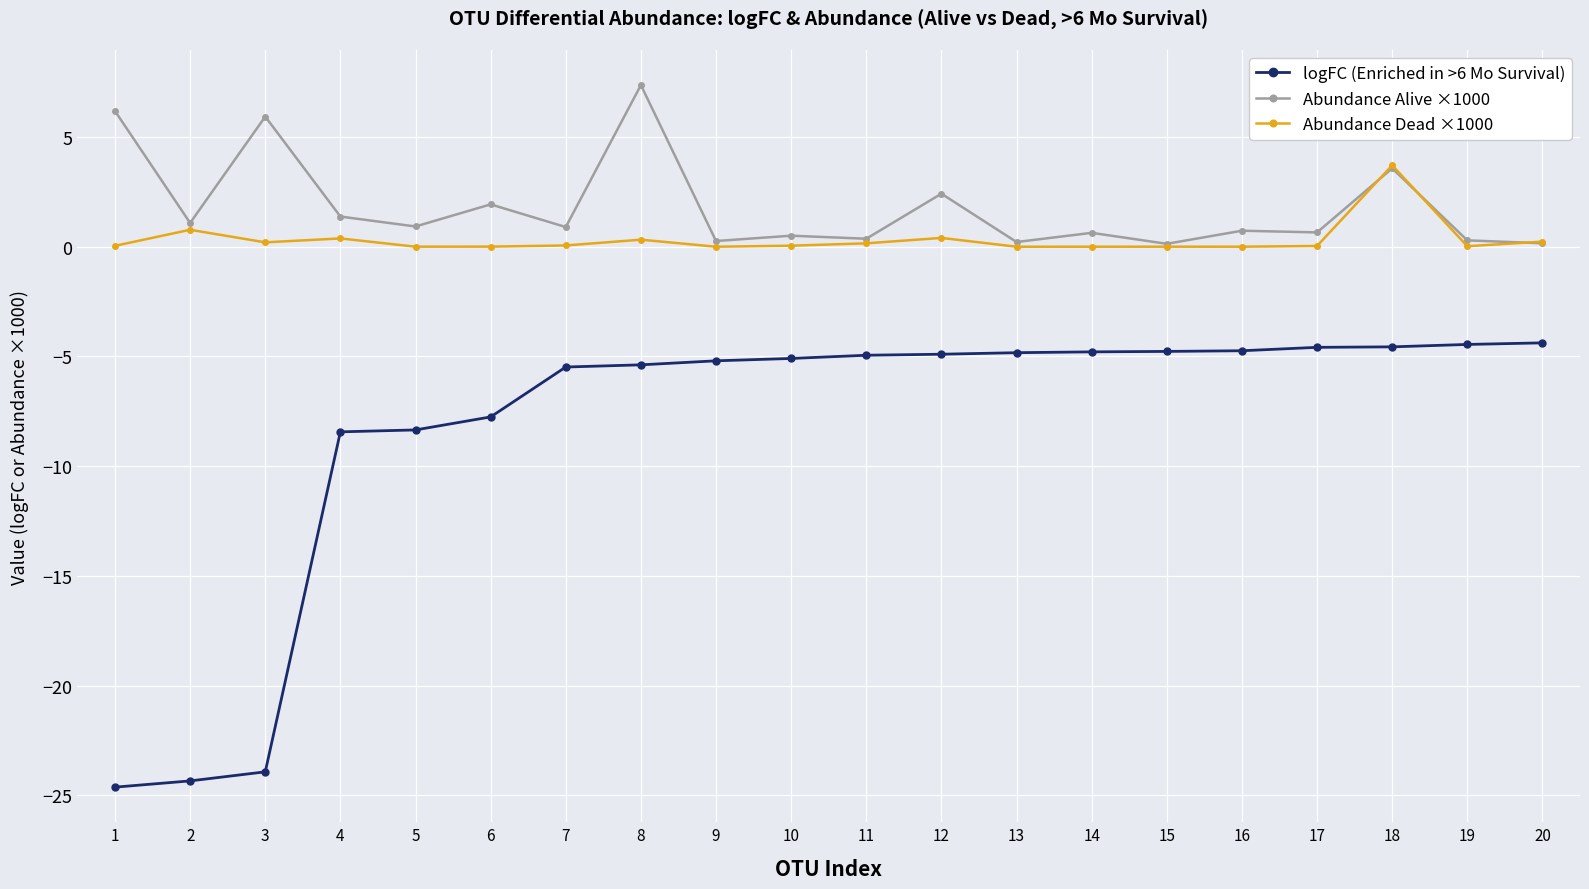

What is the spread (max minus min) of values at 12?

7.3